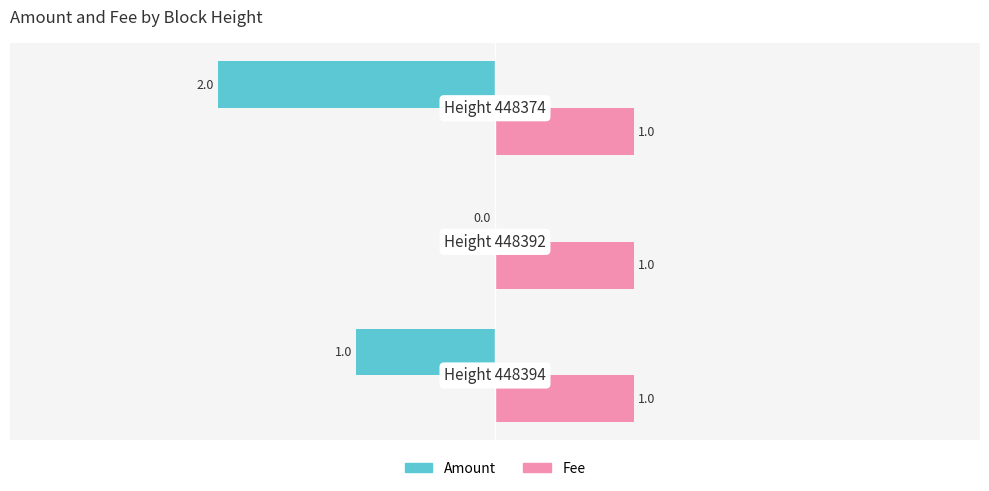

Which series has the largest total across all categories?

Fee